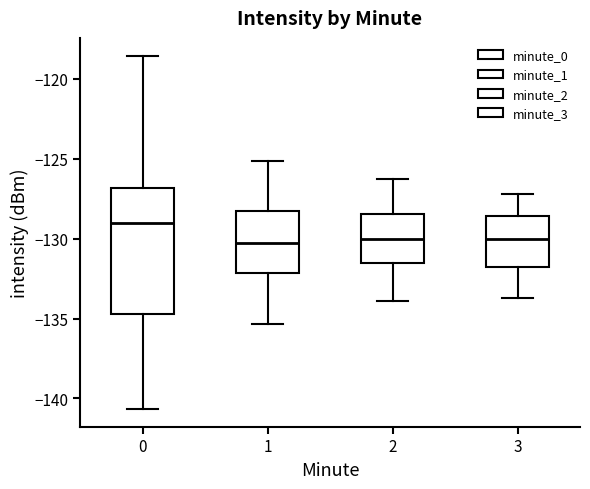

Where does the upper whisker of the box at x = 3 end on the y-axis? The values are not printed on the chart, so give them approximately, as read against the axis.

-127.0